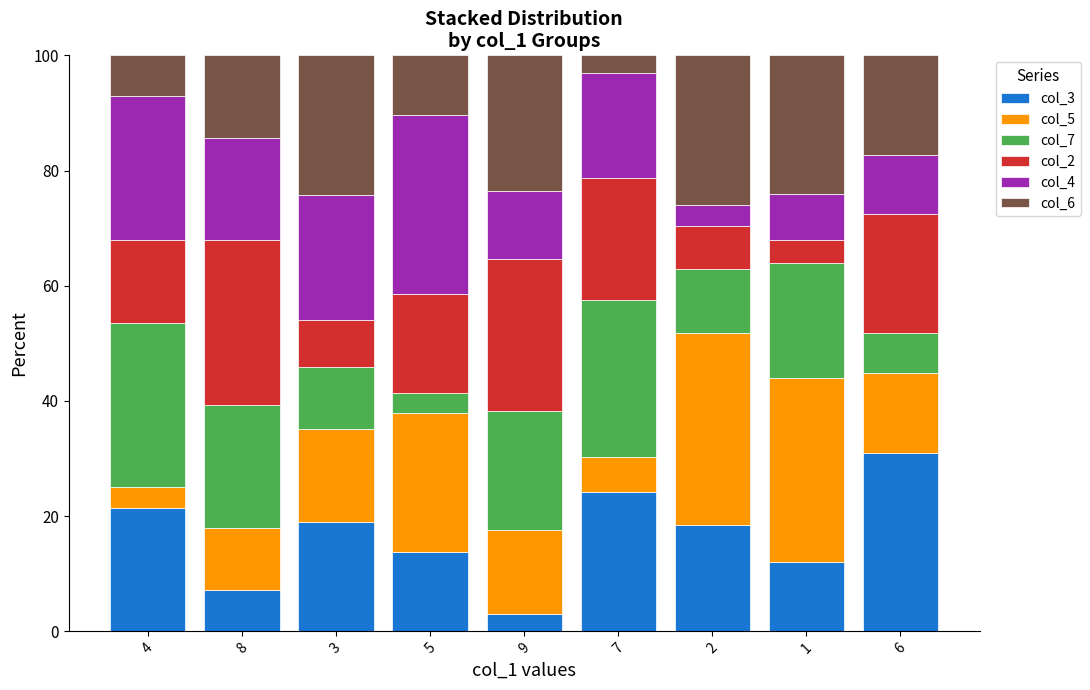

What is the total value across all series at 1?

100.0